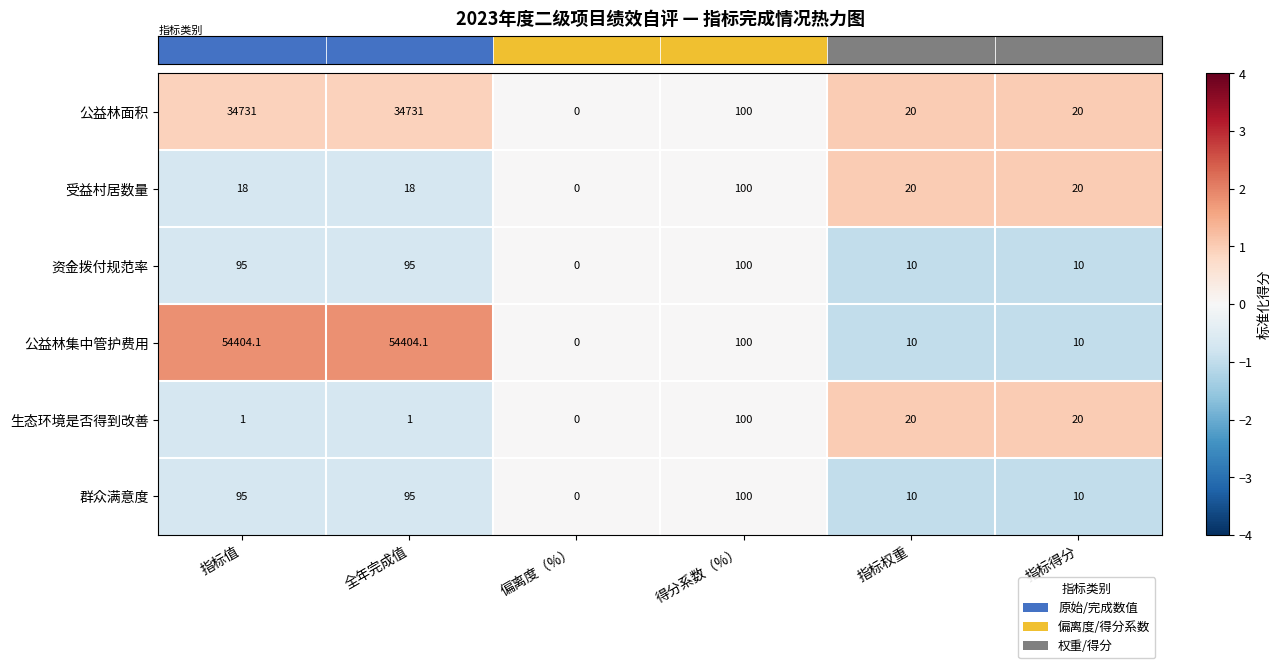

Is the value of 群众满意度 at 指标权重 greater than the value of 生态环境是否得到改善 at 全年完成值?

Yes